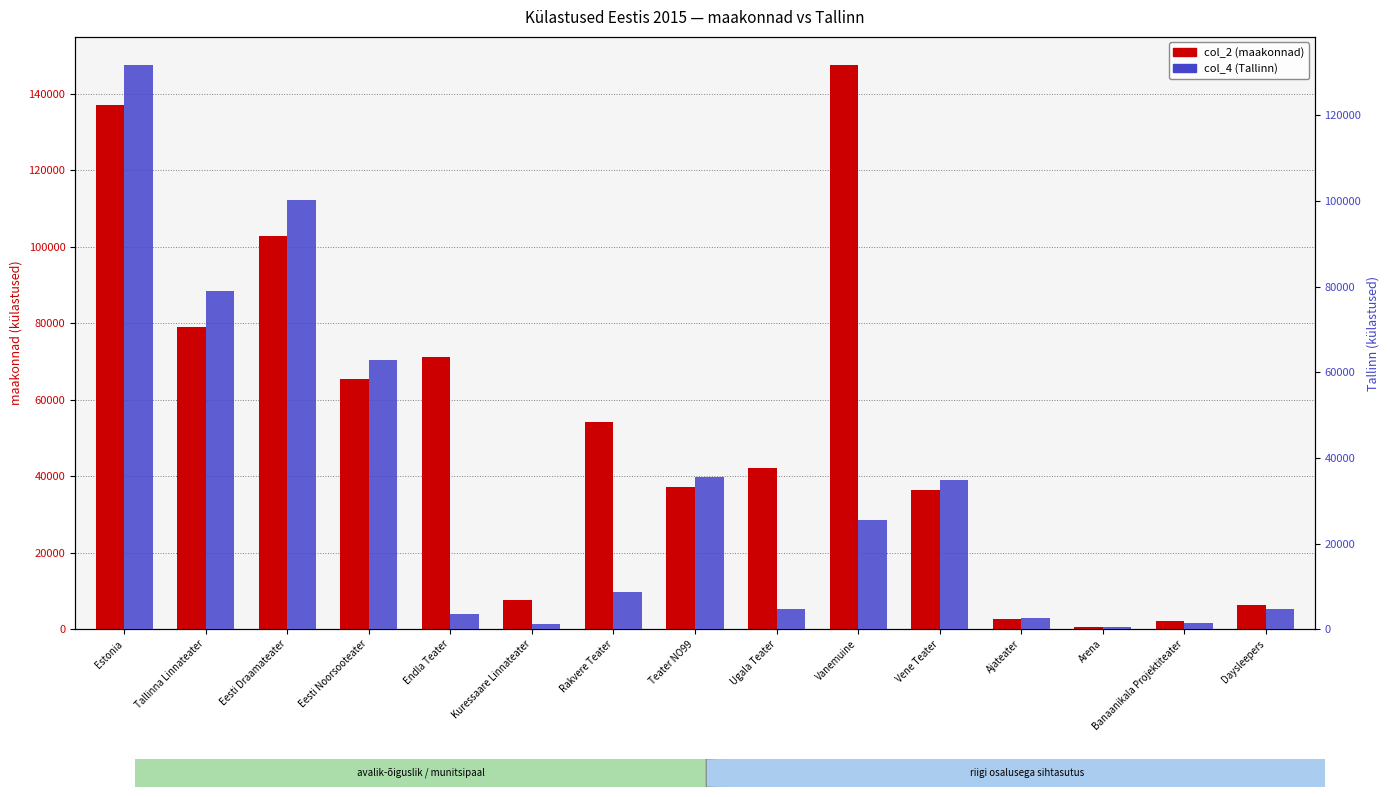

Between Tallinna Linnateater and Rakvere Teater, which series saw the biggest shift?

col_4 (Tallinn)